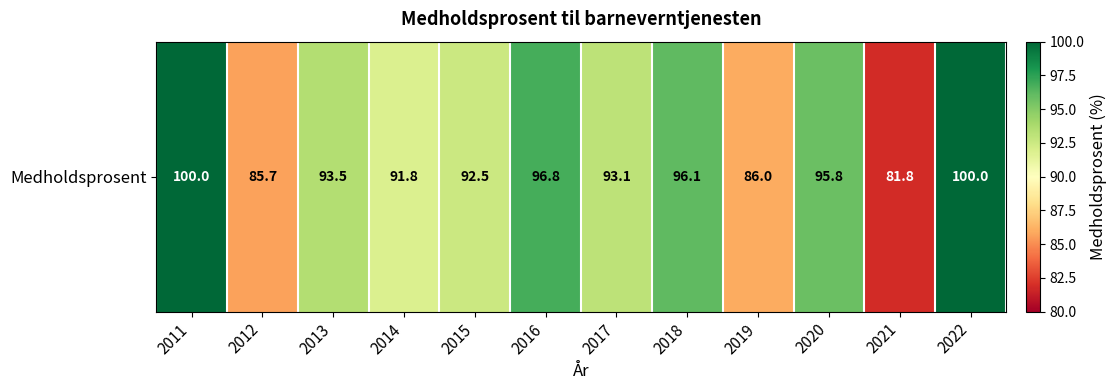

What is the smallest value displayed?

81.8